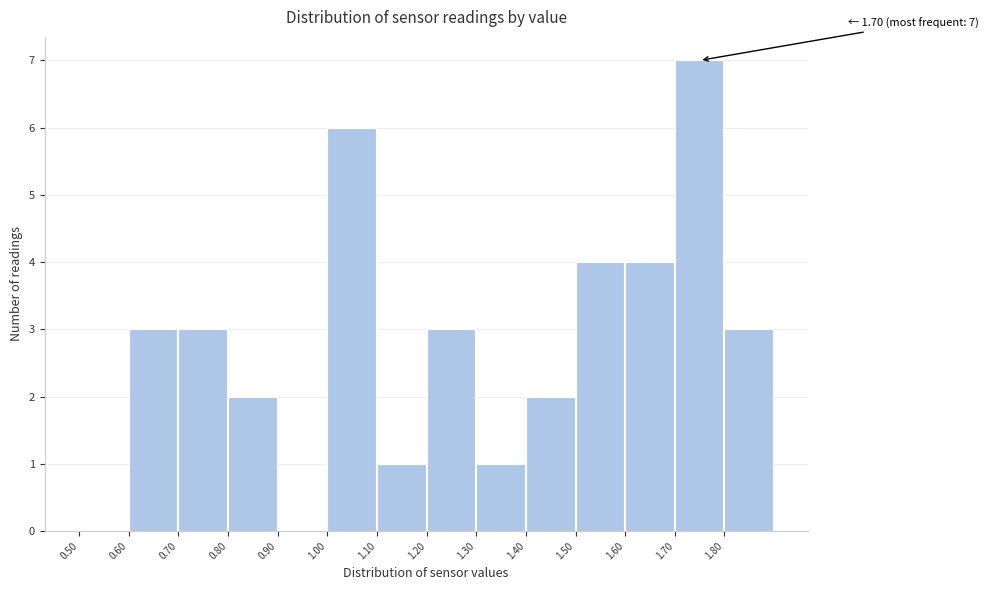

Over which range of the x-axis is the bar tallest?

1.7 to 1.8